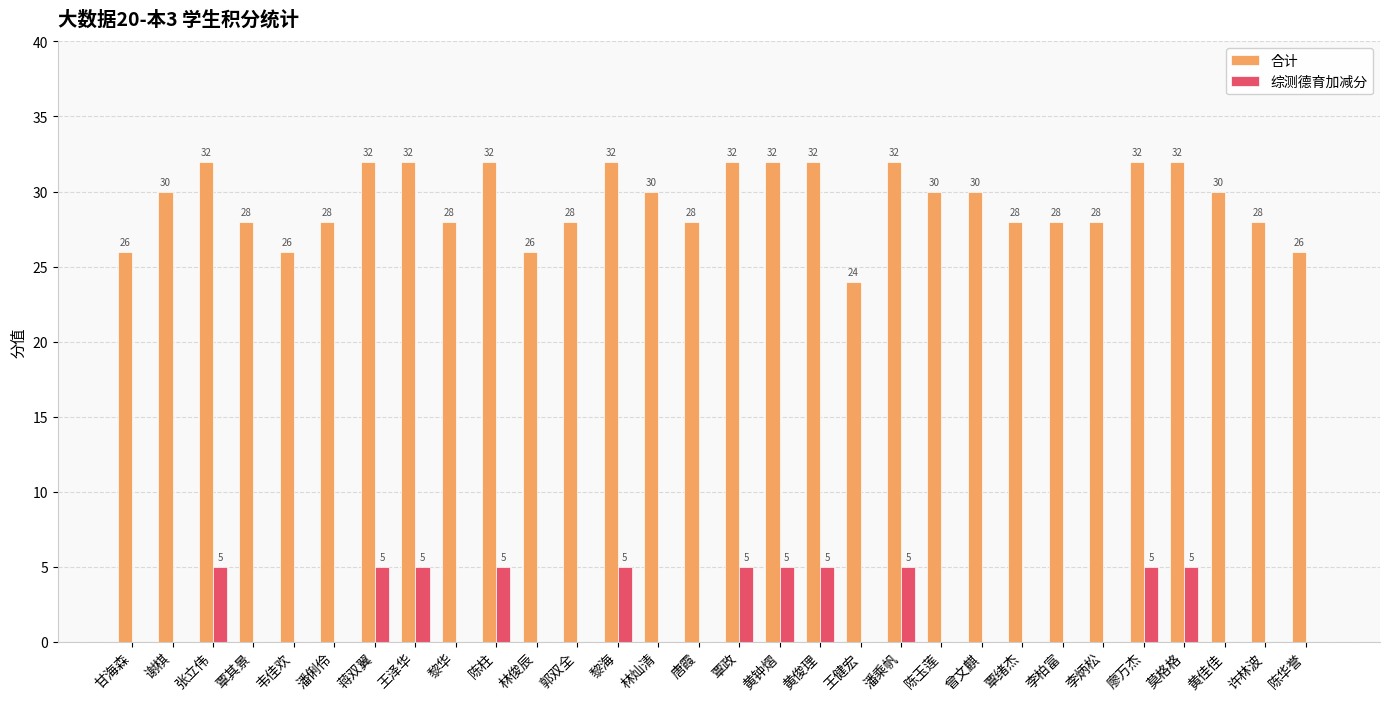

True or false: 合计 has a value of 32 at 覃政.

True